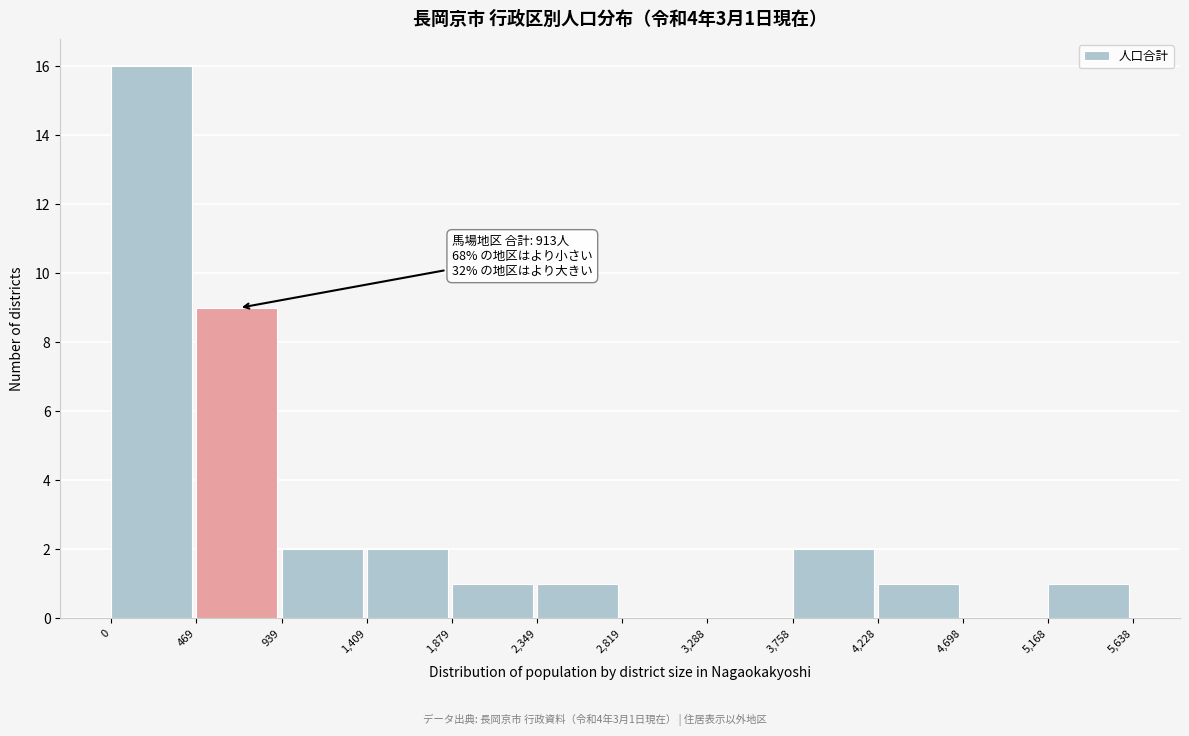

Which range on the x-axis has the tallest bar?

0 to 469